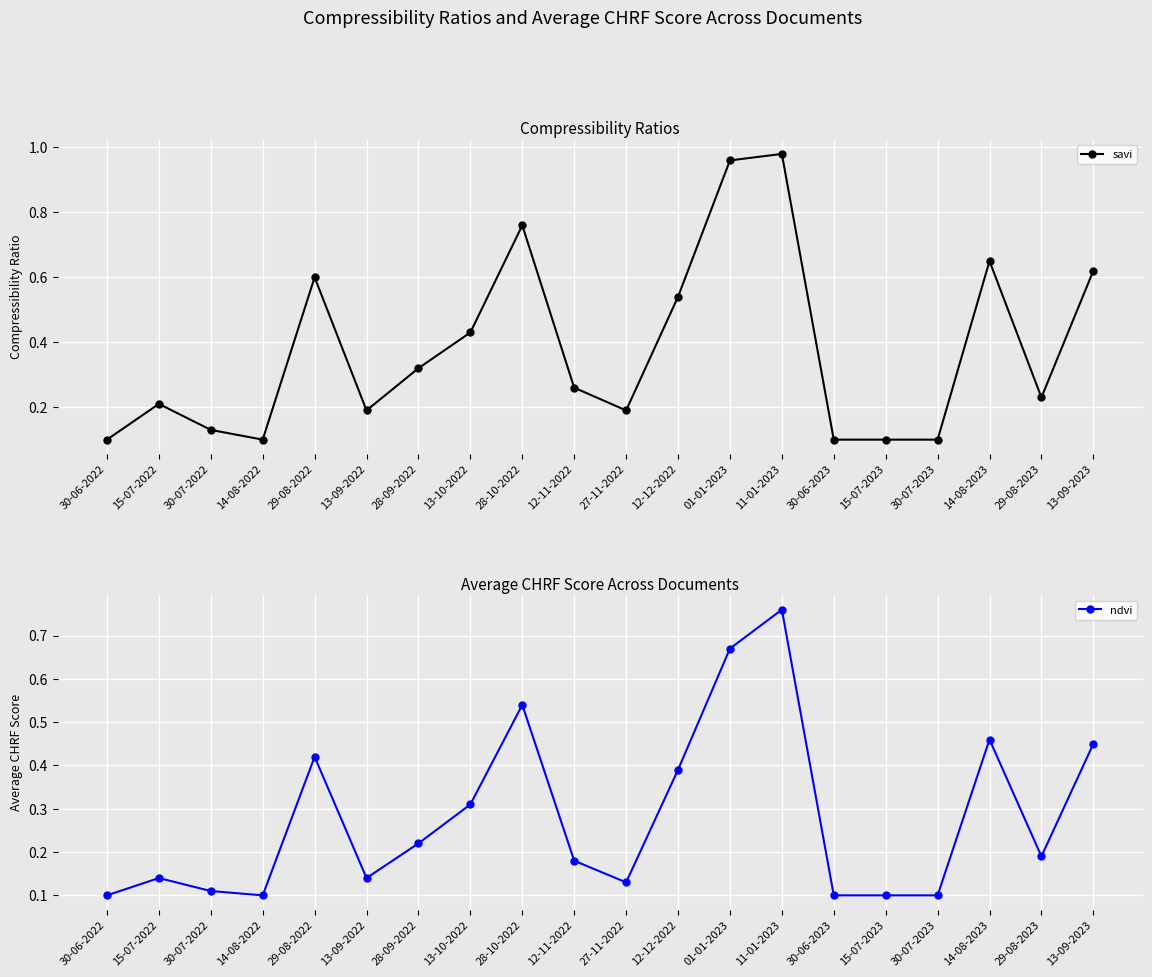

What position from the right is 30-07-2023?

4